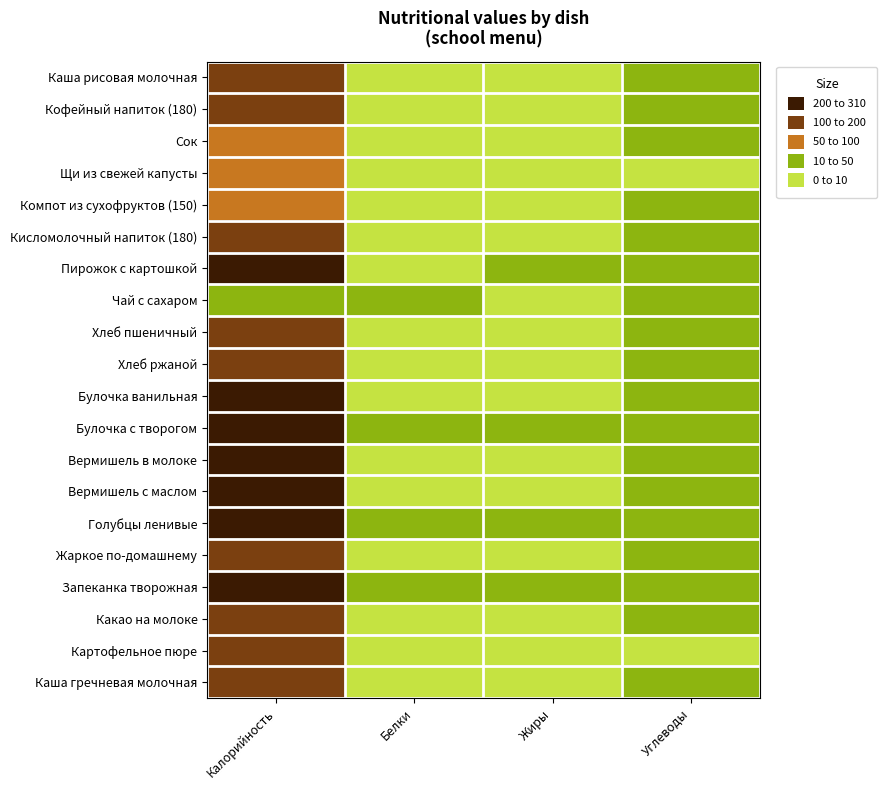

At which category is the sum across all series the highest?

Калорийность